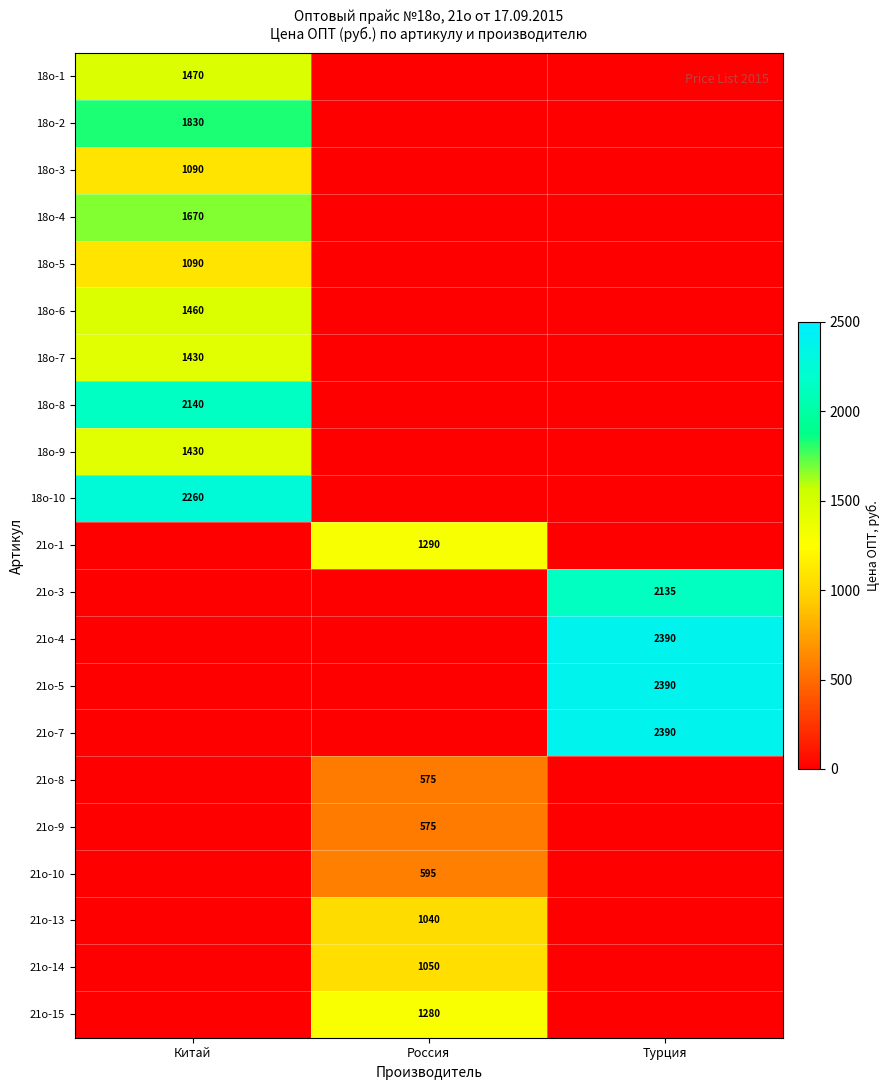

The 21о-9 series shows 181 at Россия. True or false?

False